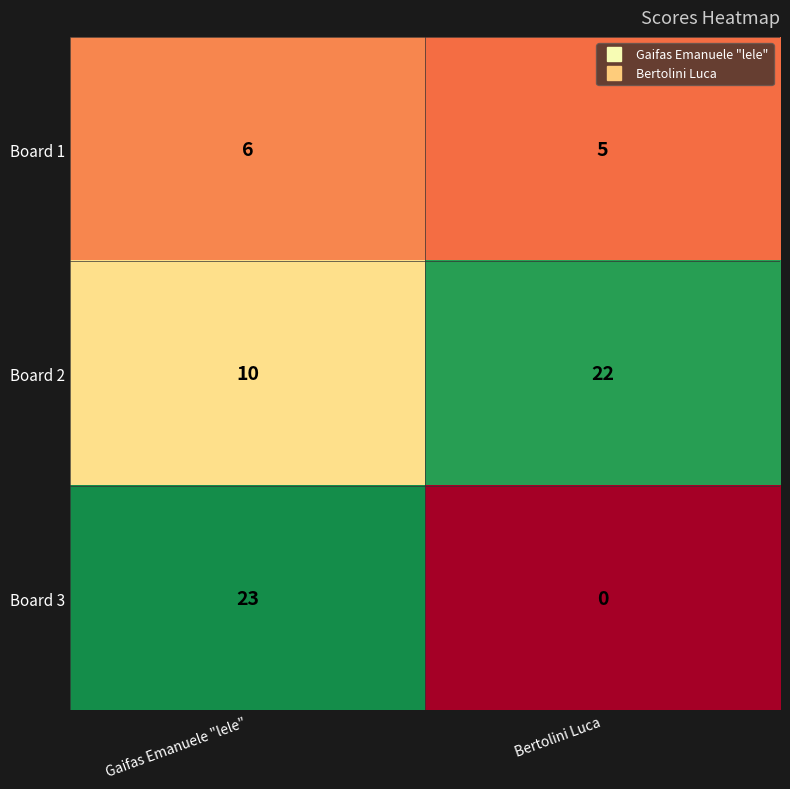

The value of Board 1 at Gaifas Emanuele "lele" is 6. True or false?

True